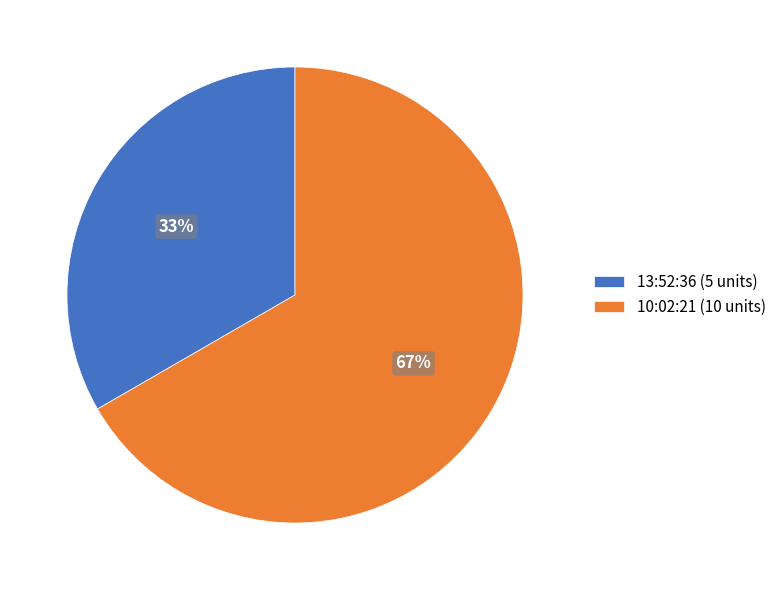

What is the smallest slice in the pie chart?

13:52:36